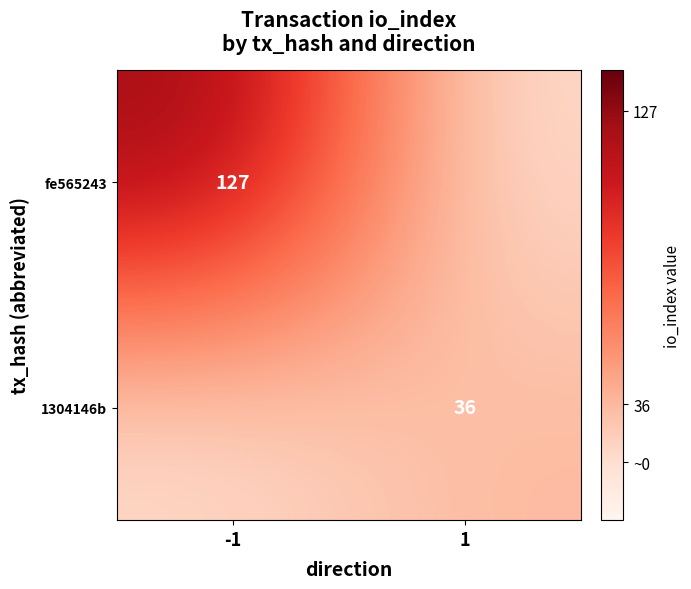

How many data points does each series have?

2